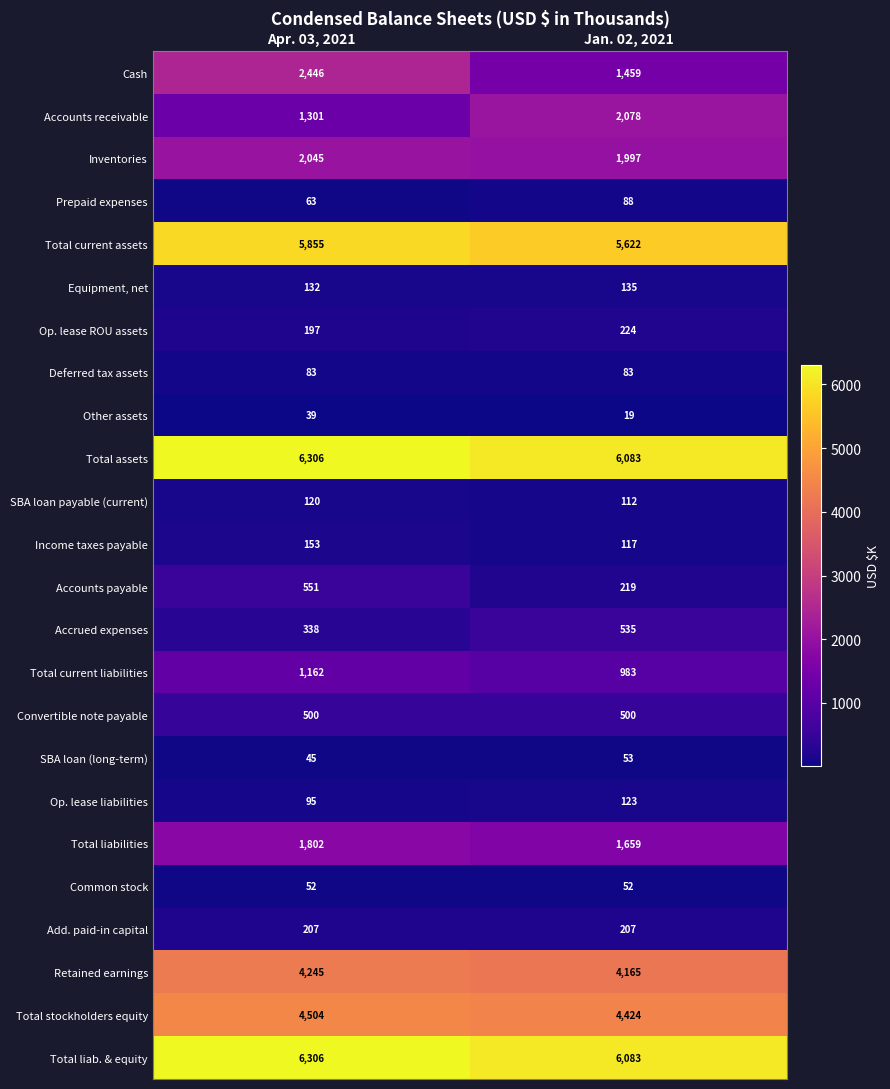

Is it true that Total liabilities equals 1659 at Jan. 02, 2021?

True